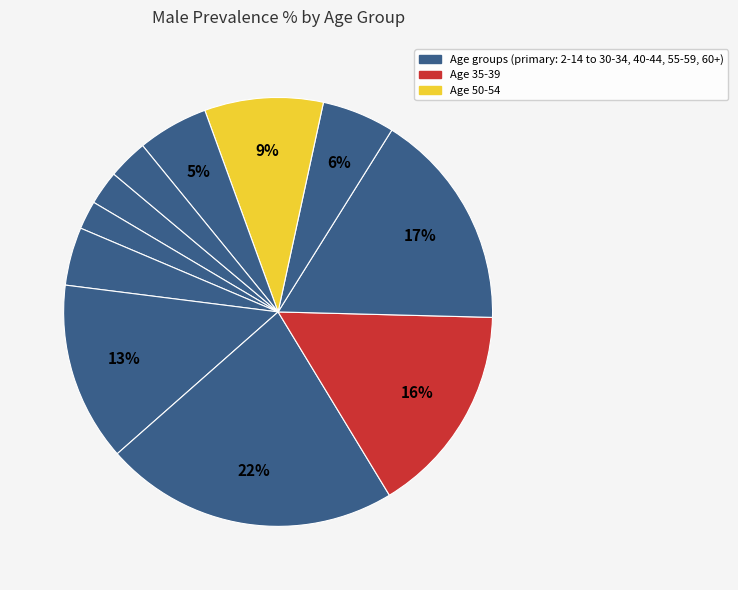

How many slices are in this pie chart?

11